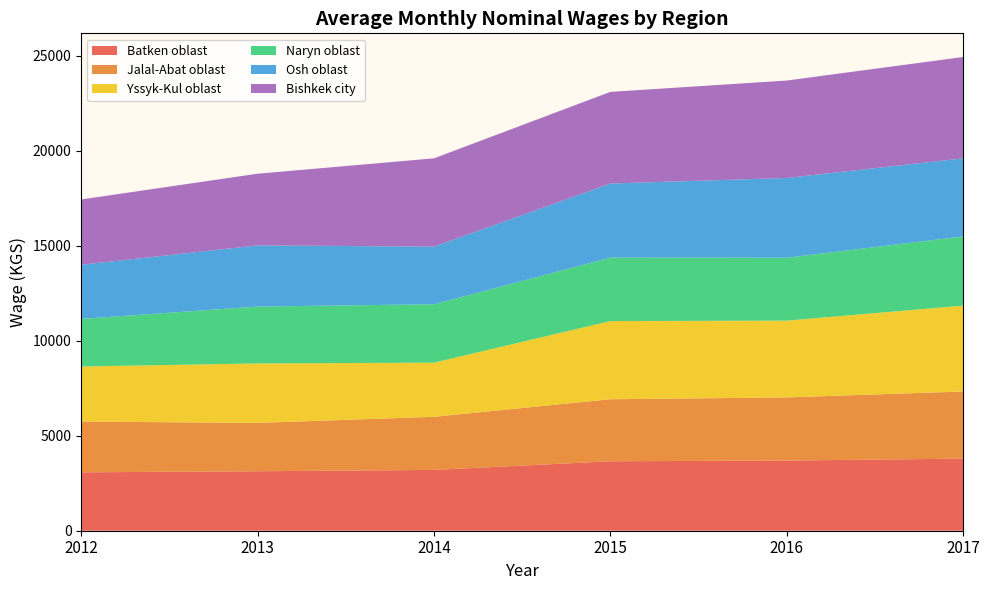

Reading left to right, transcribe all the data shown in this chart.

Batken oblast: 3073.5	3130.8	3200.0	3655.2	3693.6	3794.0
Jalal-Abat oblast: 2672.4	2543.4	2795.2	3264.2	3322.0	3534.8
Yssyk-Kul oblast: 2896.2	3130.0	2850.2	4115.0	4041.6	4517.1
Naryn oblast: 2506.3	2994.4	3073.6	3339.7	3308.8	3645.5
Osh oblast: 2848.5	3218.9	3032.8	3899.7	4199.2	4107.8
Bishkek city: 3437.5	3771.5	4646.0	4821.4	5127.3	5331.7